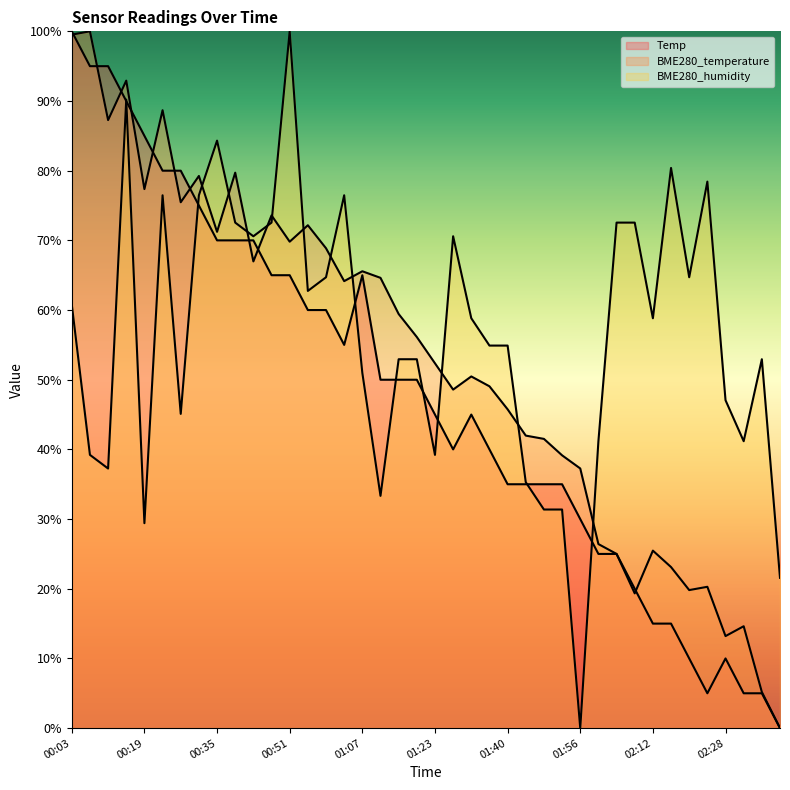

The value of BME280_humidity at 00:23 is 117.4. True or false?

False